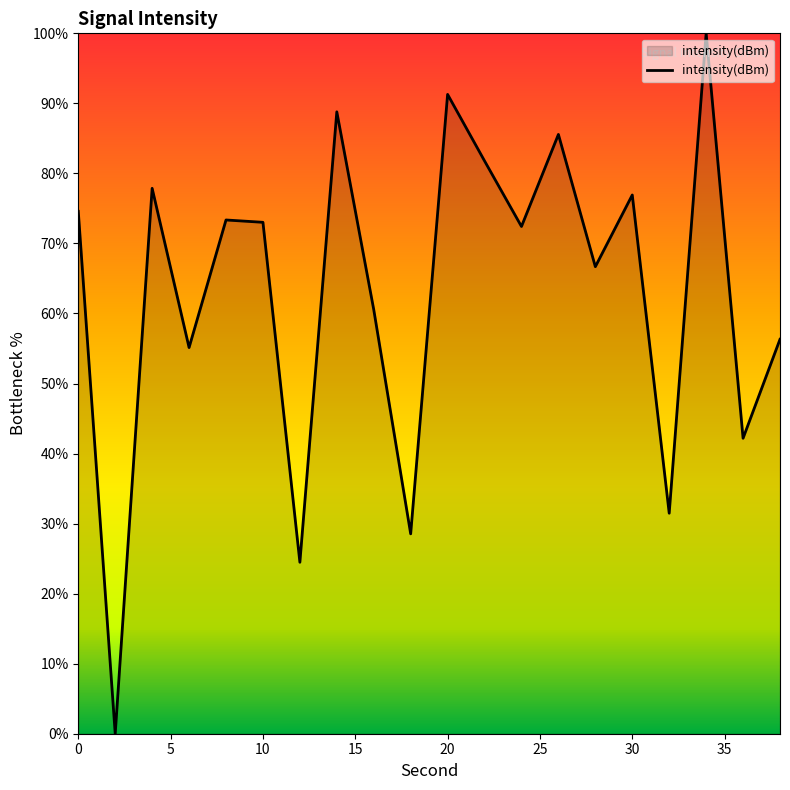

What is the difference between the maximum and minimum values?

100.0